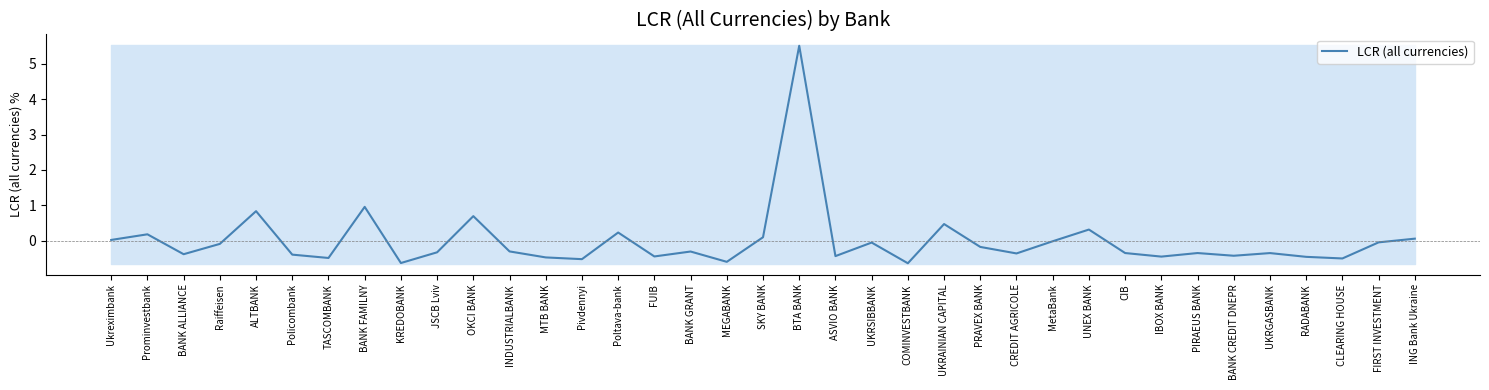

At which category does the chart reach its minimum across all series?

COMINVESTBANK